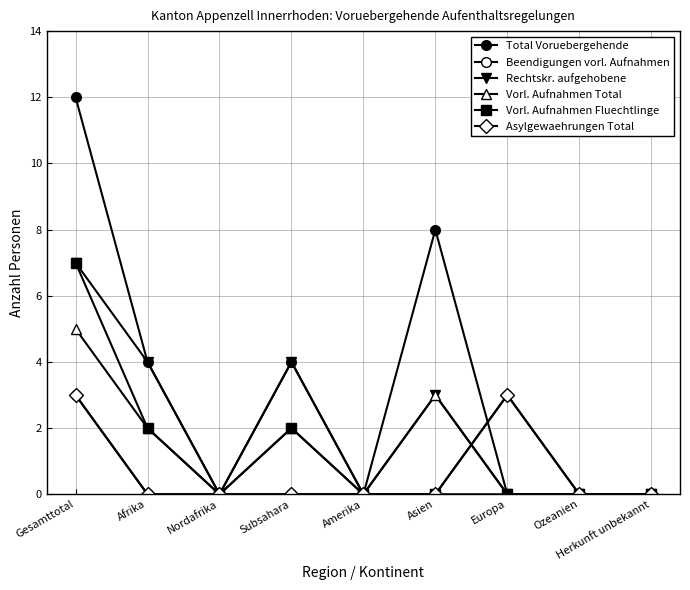

What is the average value of the Vorl. Aufnahmen Fluechtlinge series?

1